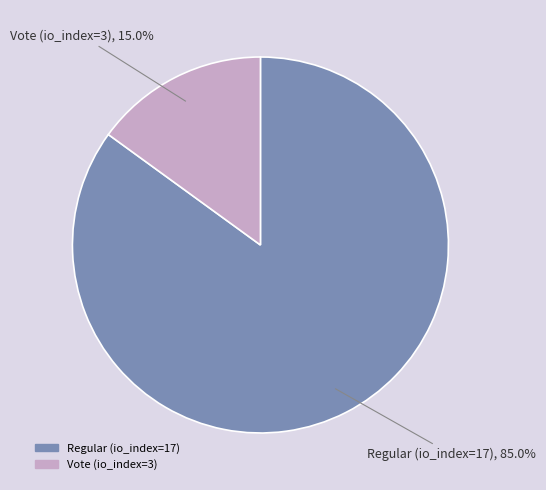

To the nearest percent, what percentage of the pie is Vote (io_index=3)?

15%